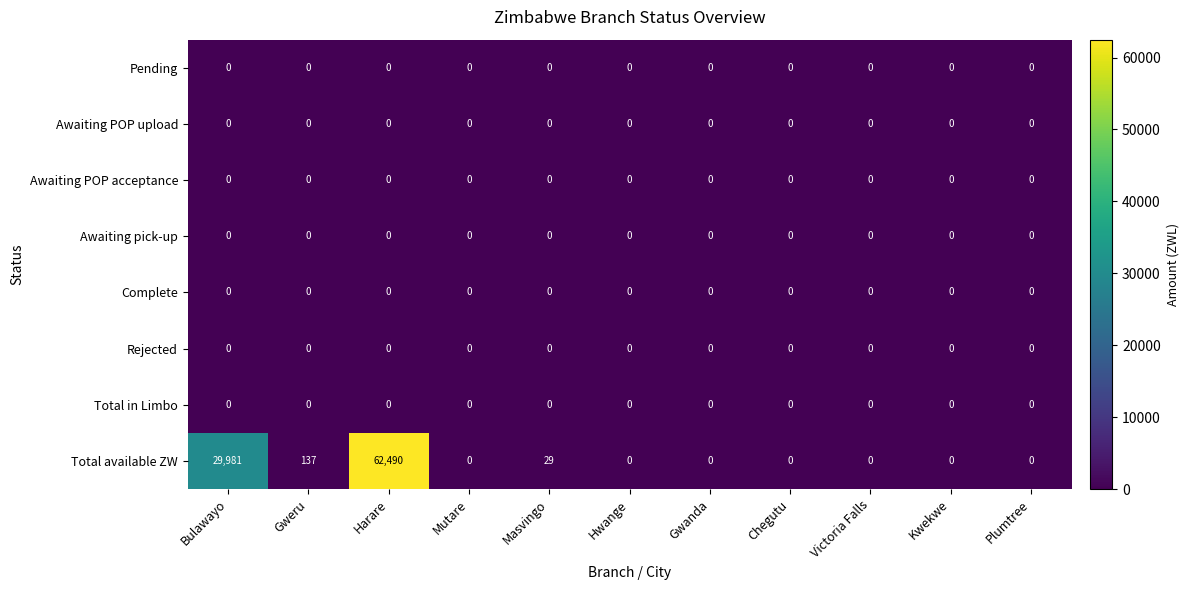

What is the difference between the highest and lowest values at Masvingo?

29